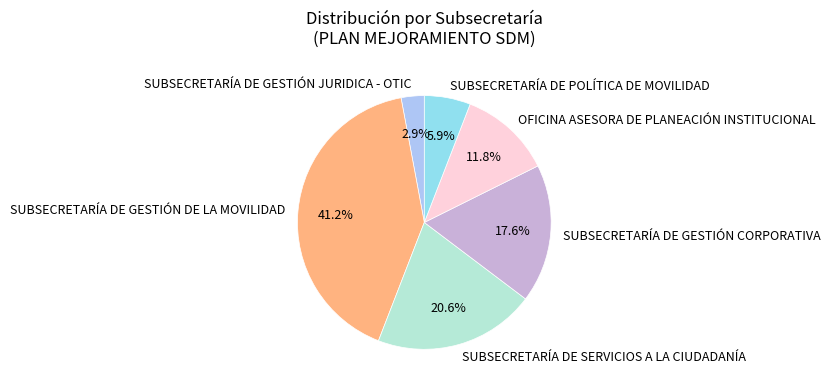

How many slices are in this pie chart?

6